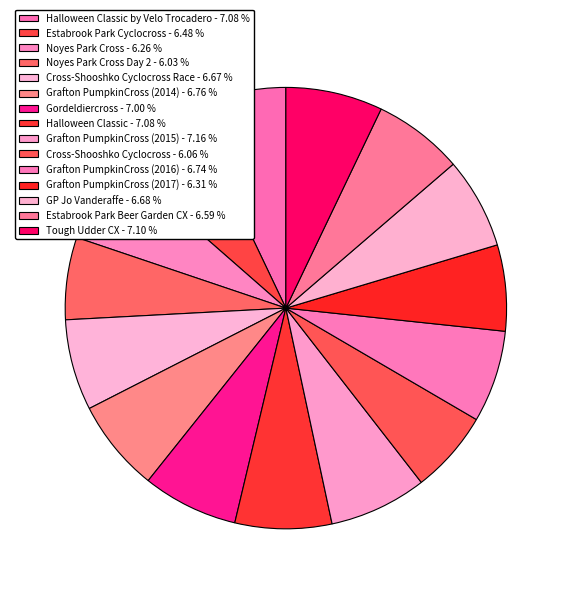

Count the number of slices in the pie.

15